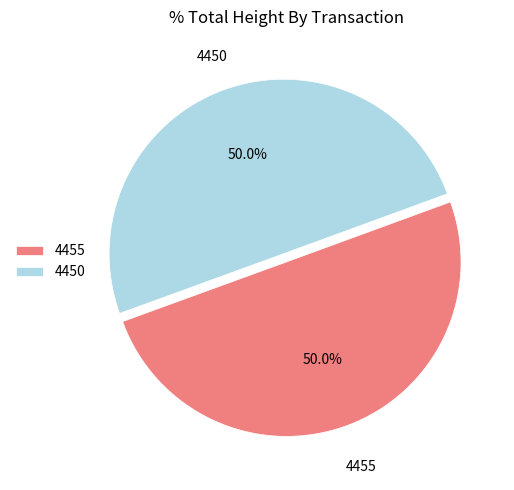

What percentage is NOT represented by 4450?

50.0%